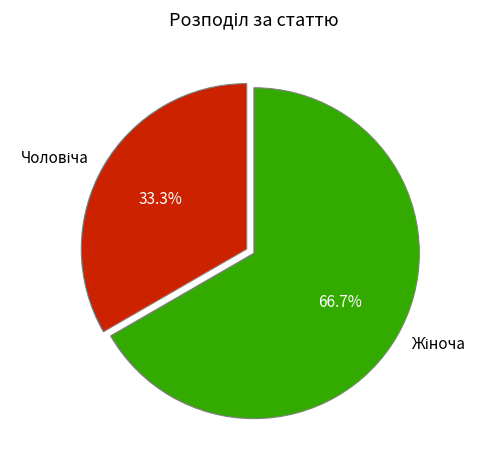

Is there a majority slice in this chart?

Yes